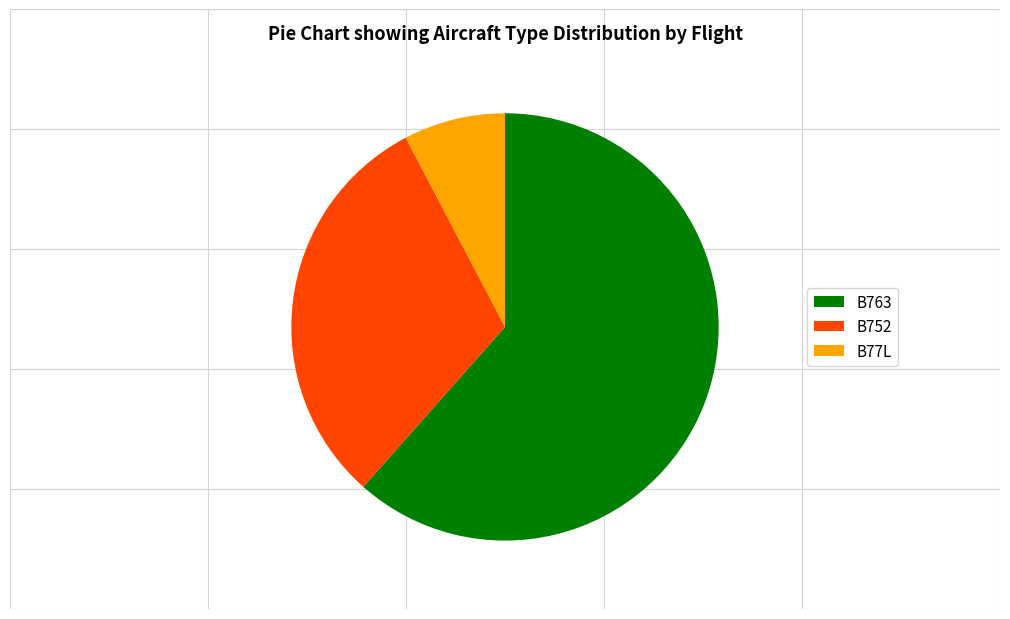

The B763 slice represents 62% of the pie. True or false?

True